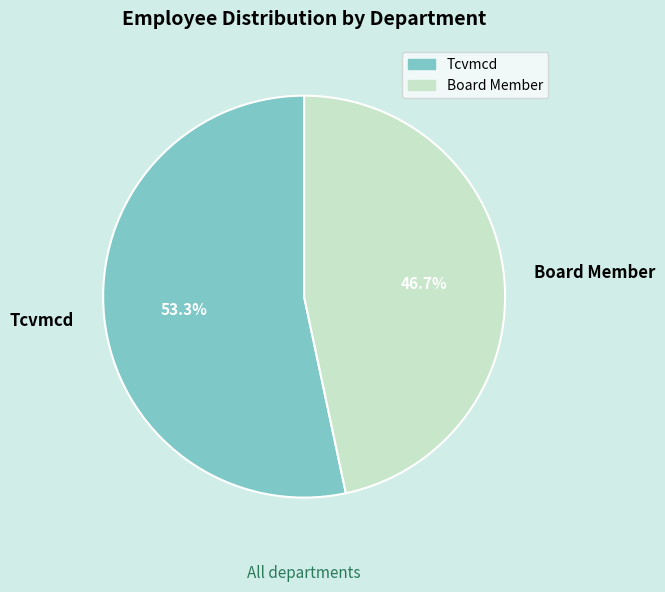

To the nearest percent, what is the combined percentage of Board Member and Tcvmcd?

100%